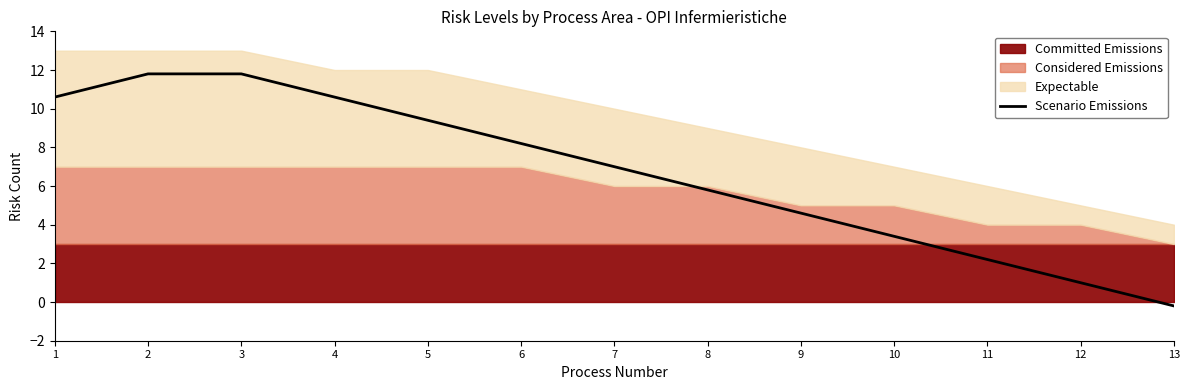

Reading left to right, what are all the values shown in this chart?

1=10.6	2=11.8	3=11.8	4=10.6	5=9.4	6=8.2	7=7.0	8=5.8	9=4.6	10=3.4	11=2.2	12=1.0	13=-0.2